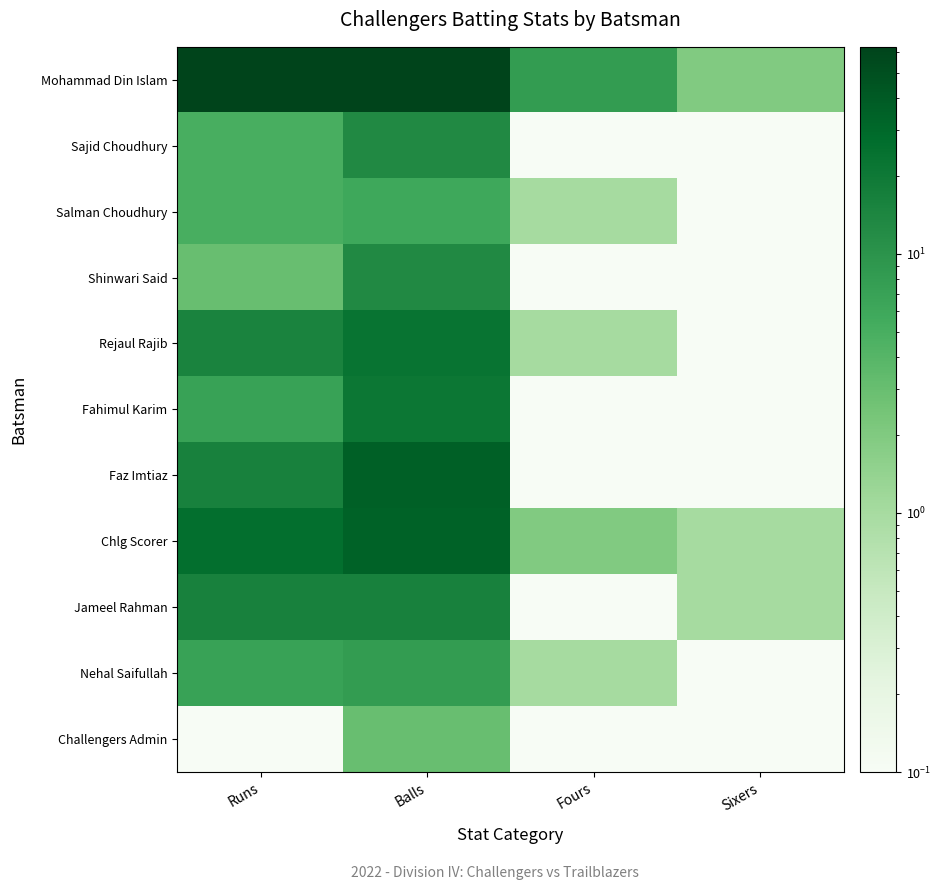

At which category is the sum across all series the highest?

Balls